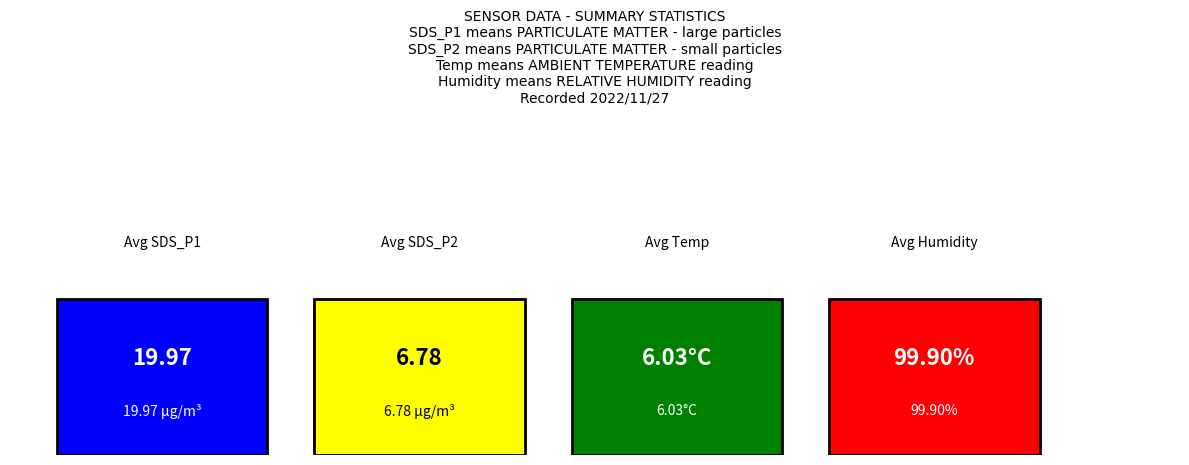

What is the value of the 4th bar from the left?

99.9